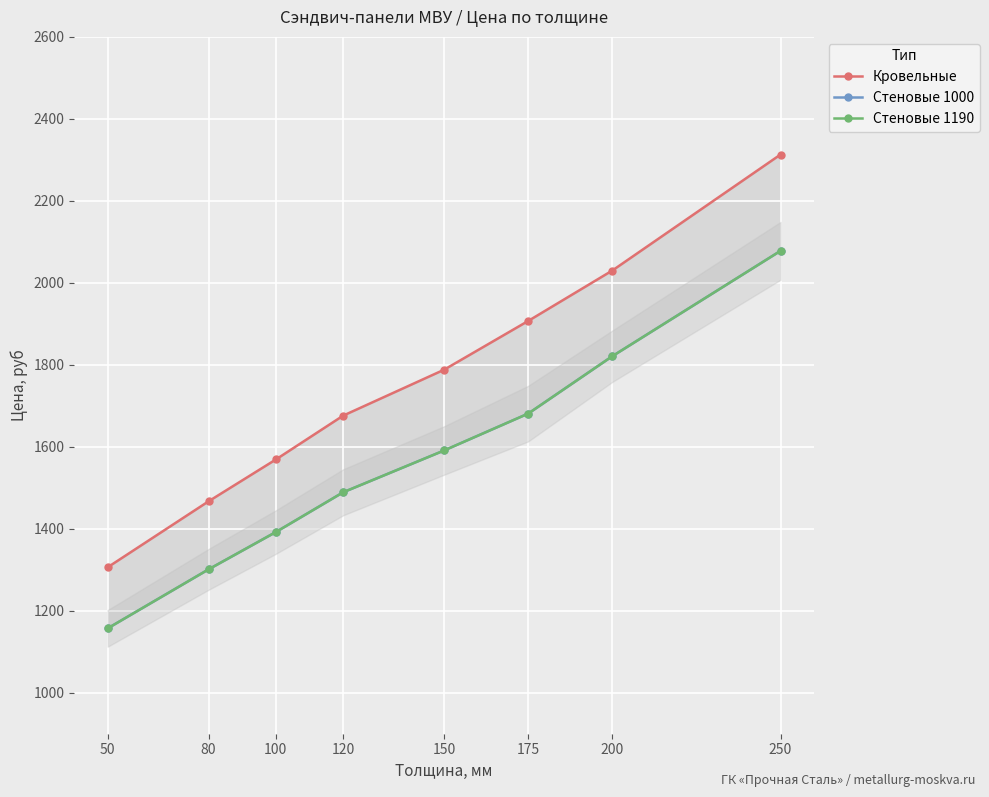

Reading left to right, list all the values displayed in this chart.

Кровельные: 1306	1467	1569	1676	1788	1907	2030	2313
Стеновые 1000: 1157	1301	1392	1489	1591	1681	1821	2078
Стеновые 1190: 1157	1301	1392	1489	1591	1681	1821	2078